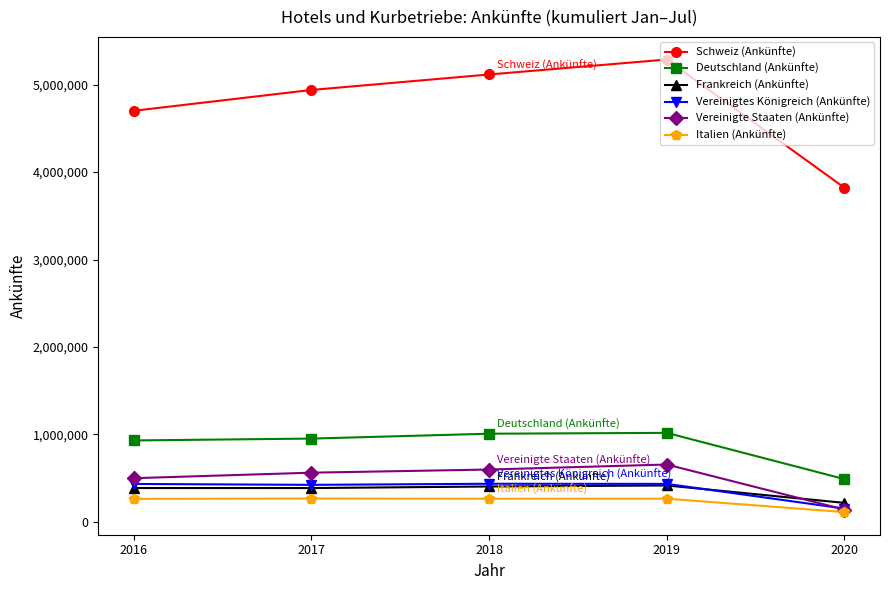

True or false: Vereinigte Staaten (Ankünfte) and Schweiz (Ankünfte) intersect in this chart.

False